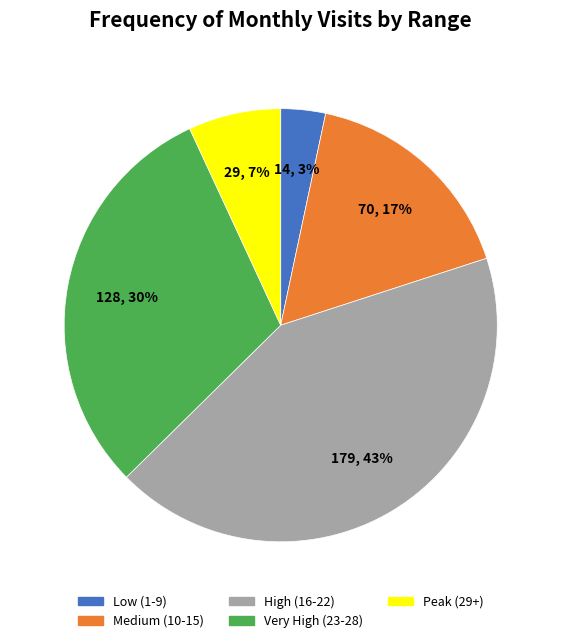

Which has a higher value, Very High (23-28) or Medium (10-15)?

Very High (23-28)